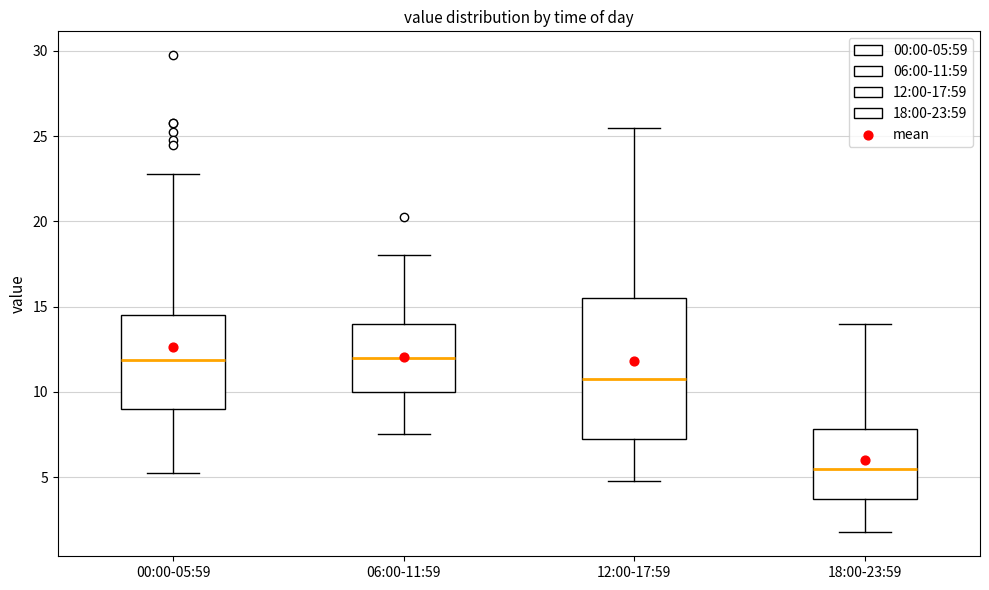

Where is the lower edge of the box for 06:00-11:59 on the y-axis? The values are not printed on the chart, so give them approximately, as read against the axis.

10.0